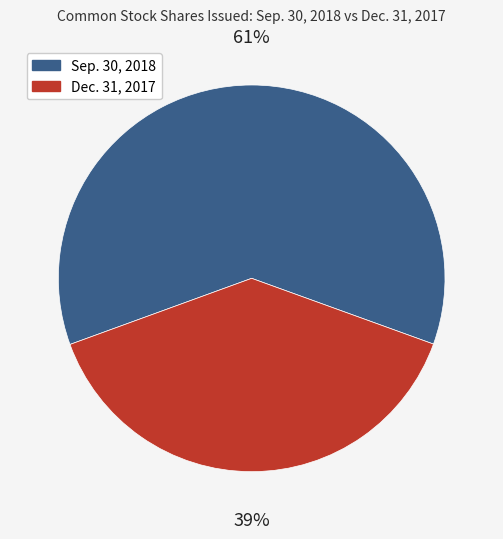

Is it true that Dec. 31, 2017 is 24% of the pie?

False